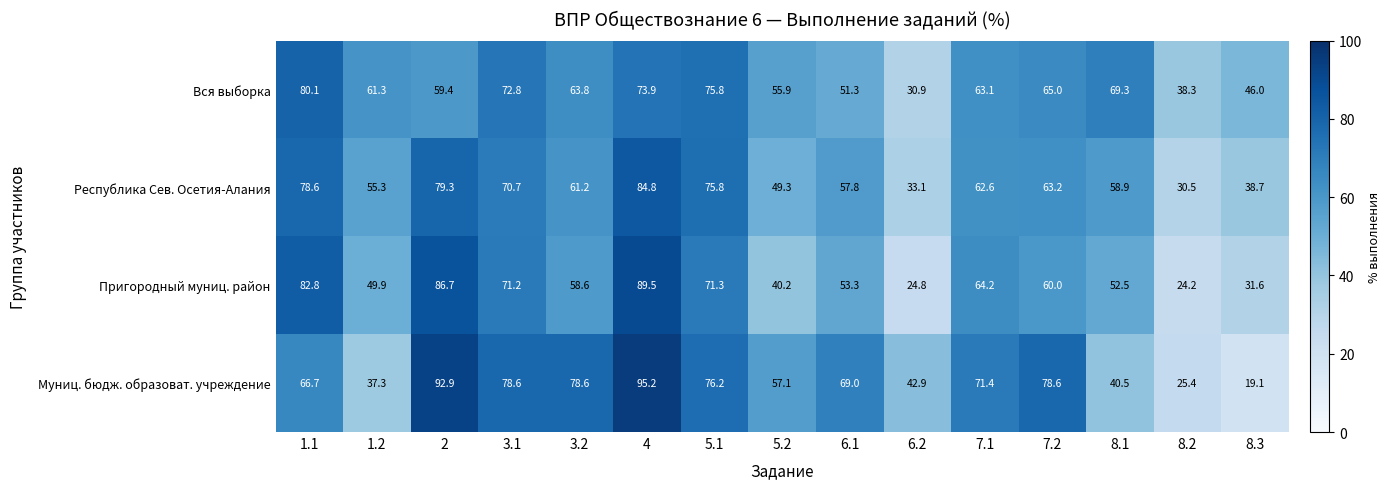

At how many categories does at least one series exceed 72?

7